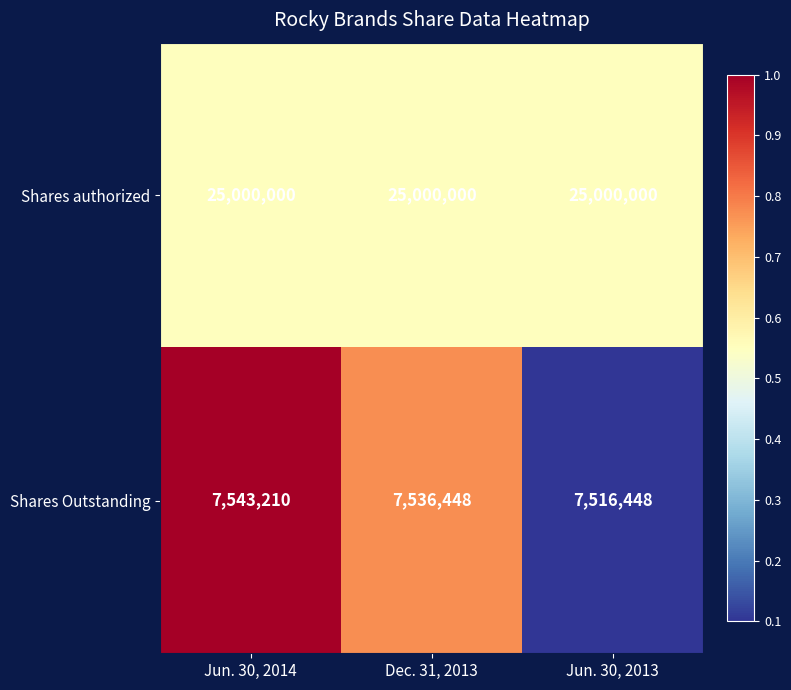

How many Shares Outstanding values are between 7516448 and 7543210?

3